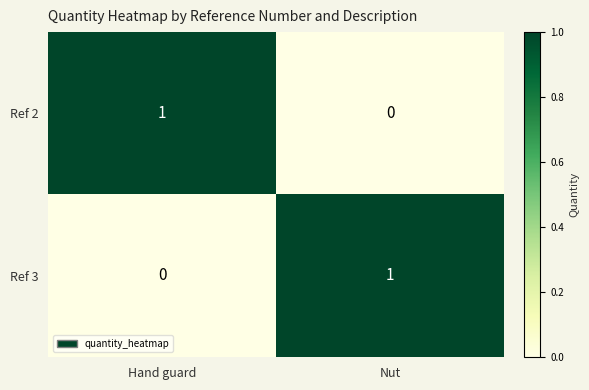

Count the number of categories in the chart.

2